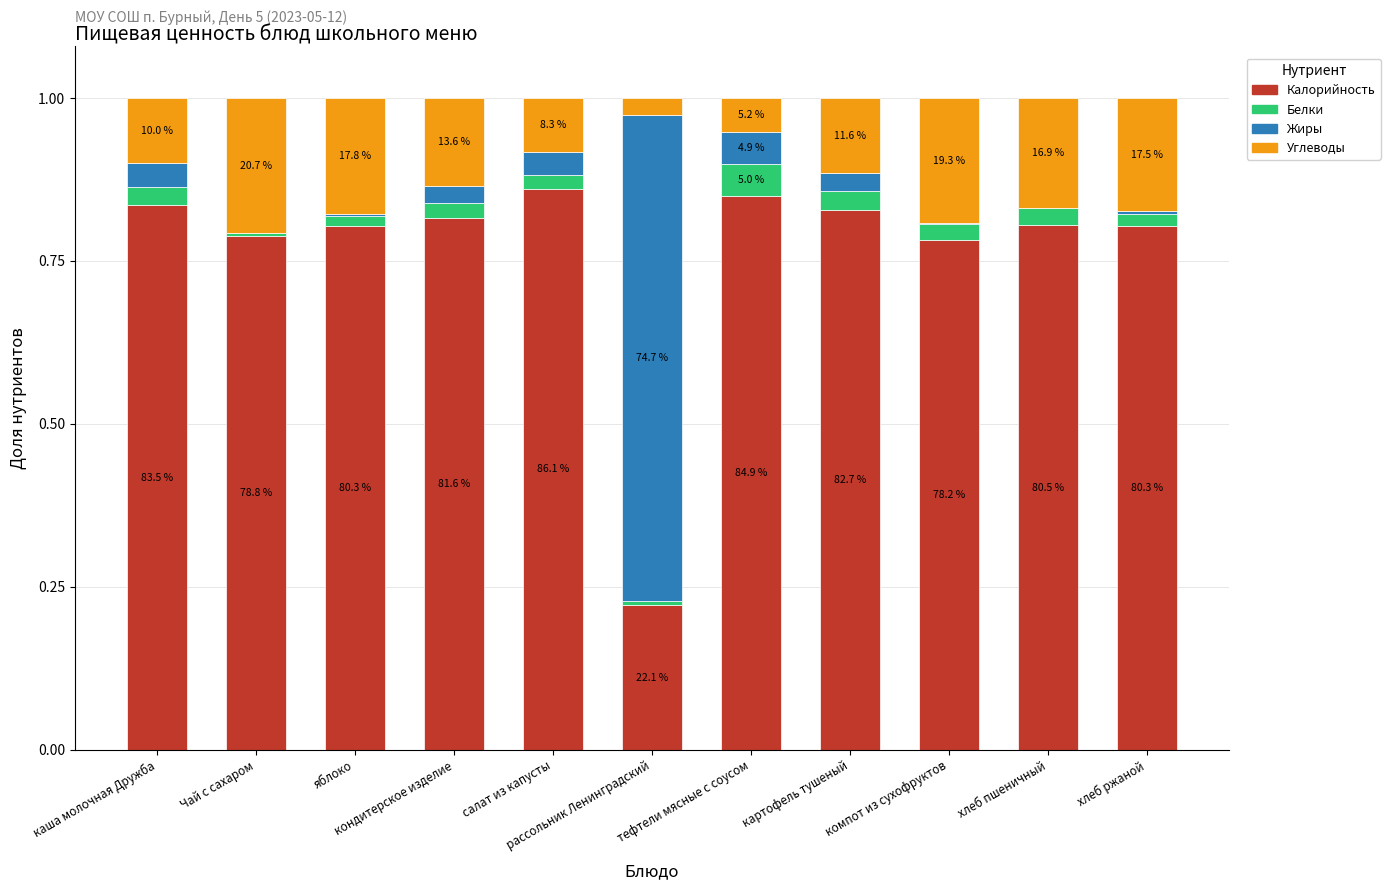

Are the bars grouped side by side (vs. stacked)?

No